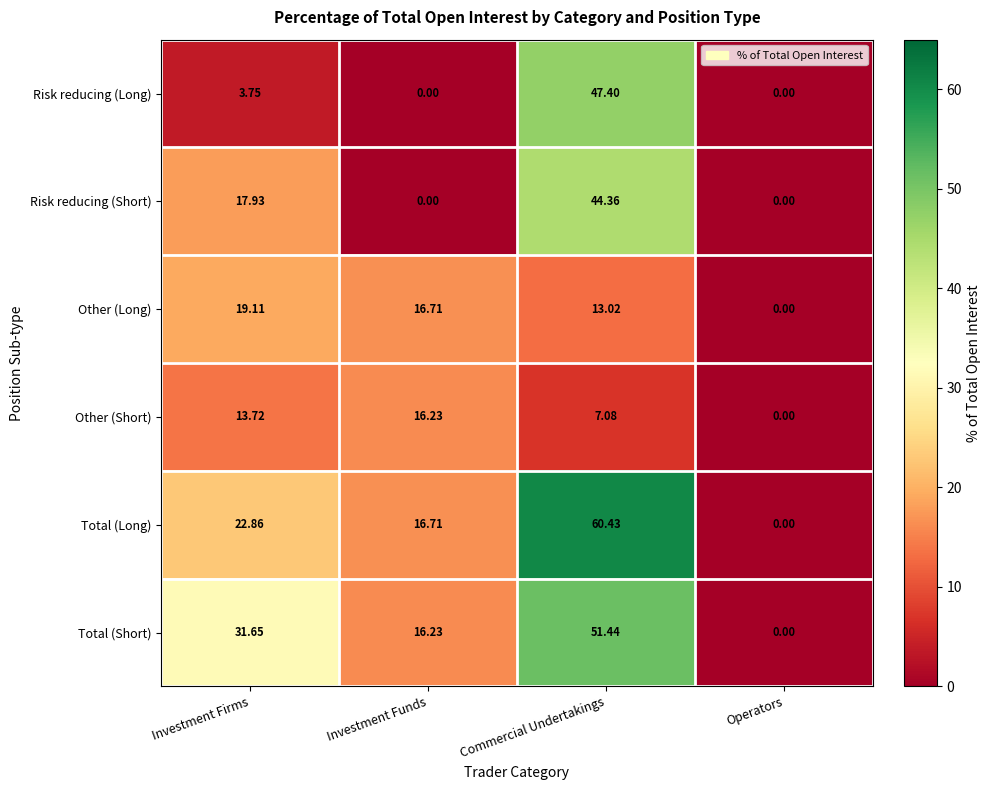

Which label corresponds to the largest value in the chart?

Commercial Undertakings